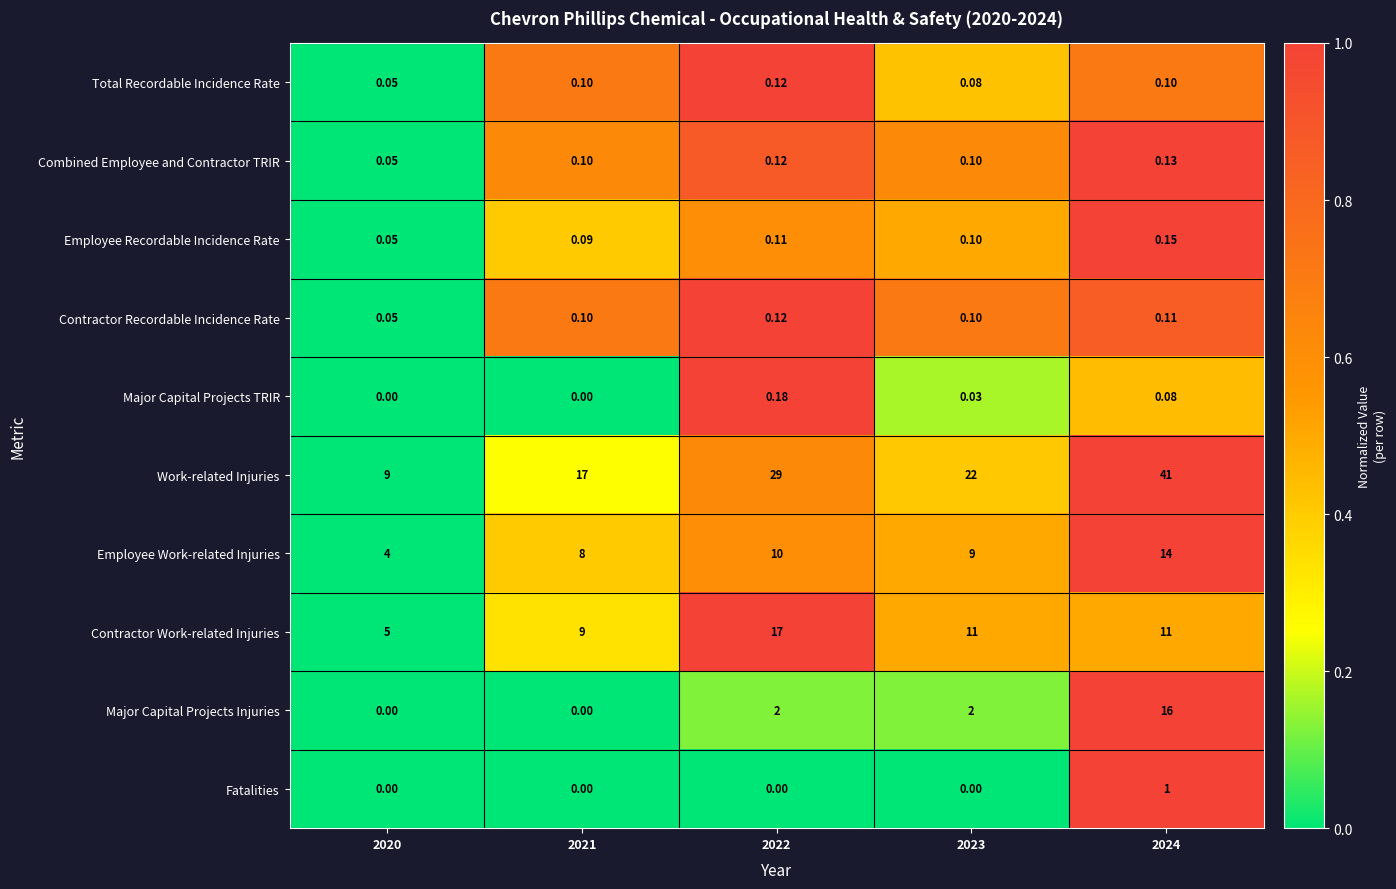

What is the spread (max minus min) of values at 2023?

22.0